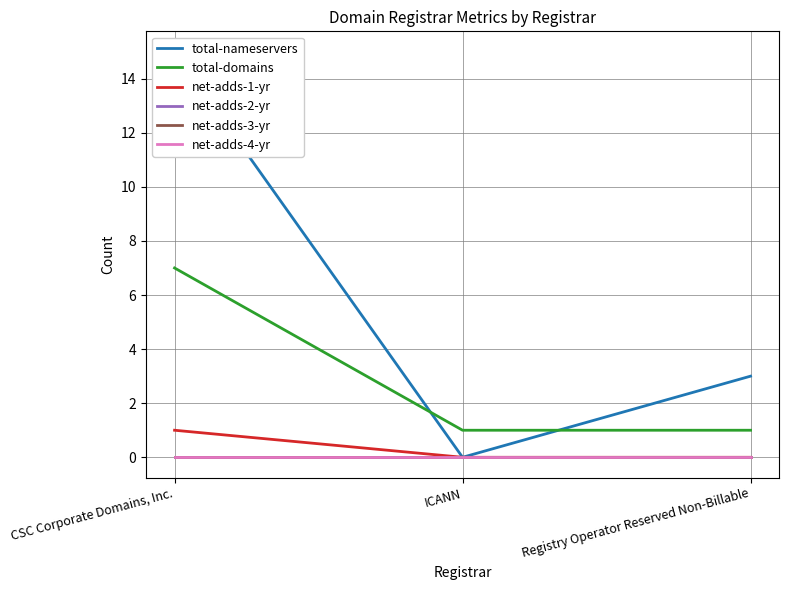

What are all the series names shown in the legend?

total-nameservers, total-domains, net-adds-1-yr, net-adds-2-yr, net-adds-3-yr, net-adds-4-yr